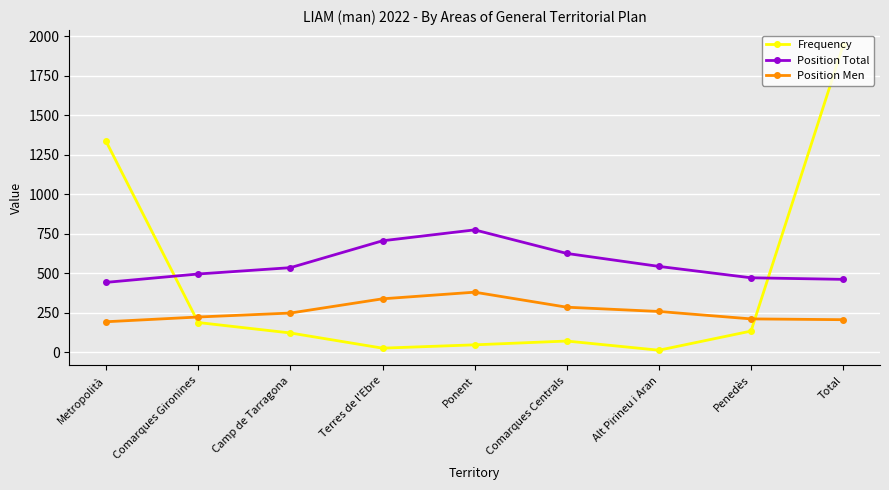

What is the minimum value shown in the chart?

14